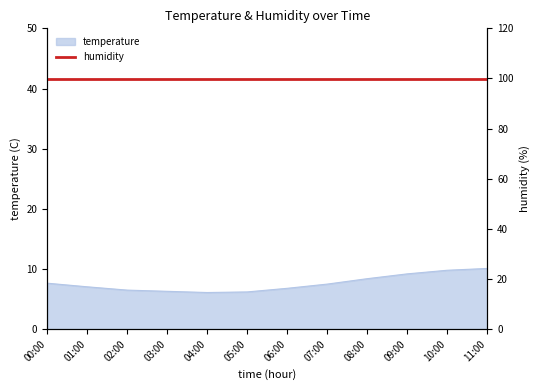

Does the chart have visible grid lines?

No